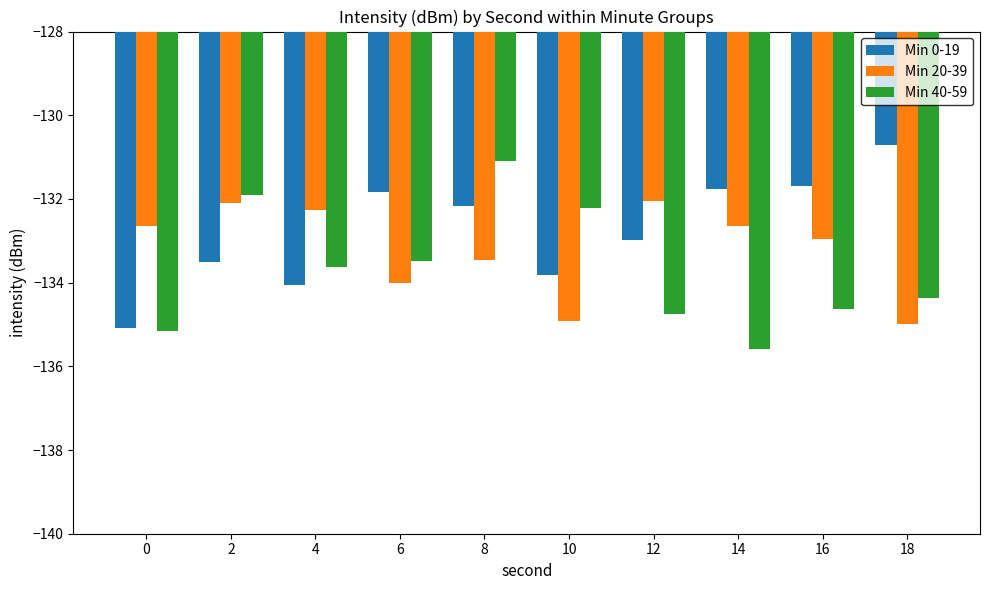

How many bars are there in each group?

3